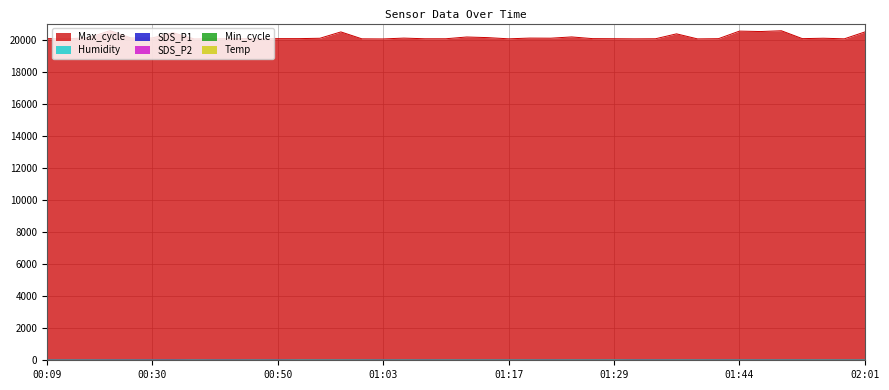

Reading left to right, list all the values displayed in this chart.

SDS_P1: 00:09=15.5	00:17=11.6	00:20=12.5	00:25=15.9	00:27=15.7	00:30=18.0	00:32=20.6	00:35=9.8	00:37=16.8	00:40=15.6	00:45=10.5	00:50=17.2	00:52=6.5	00:55=8.4	00:58=8.0	01:00=9.7	01:03=14.2	01:05=8.7	01:07=13.3	01:10=8.2	01:12=9.9	01:15=9.4	01:17=10.0	01:20=10.9	01:22=13.2	01:24=8.9	01:27=9.8	01:29=6.3	01:32=15.2	01:34=12.5	01:37=8.2	01:39=8.8	01:41=11.2	01:44=10.1	01:47=11.7	01:50=10.5	01:53=10.4	01:56=7.8	01:58=9.4	02:01=8.2
SDS_P2: 00:09=3.5	00:17=4.9	00:20=4.9	00:25=5.0	00:27=4.5	00:30=4.8	00:32=5.6	00:35=5.2	00:37=5.1	00:40=5.0	00:45=4.2	00:50=4.7	00:52=3.3	00:55=3.9	00:58=3.6	01:00=3.8	01:03=3.6	01:05=2.9	01:07=3.8	01:10=3.5	01:12=3.4	01:15=3.4	01:17=3.1	01:20=3.3	01:22=3.8	01:24=2.9	01:27=3.1	01:29=2.9	01:32=3.1	01:34=3.4	01:37=3.4	01:39=3.2	01:41=3.3	01:44=3.0	01:47=3.4	01:50=2.9	01:53=2.8	01:56=3.4	01:58=3.3	02:01=3.4
Temp: 00:09=6.9	00:17=6.8	00:20=6.8	00:25=6.7	00:27=6.7	00:30=6.8	00:32=6.7	00:35=6.8	00:37=6.7	00:40=6.7	00:45=6.7	00:50=6.6	00:52=6.5	00:55=6.5	00:58=6.5	01:00=6.5	01:03=6.4	01:05=6.4	01:07=6.4	01:10=6.4	01:12=6.4	01:15=6.4	01:17=6.4	01:20=6.4	01:22=6.4	01:24=6.4	01:27=6.3	01:29=6.3	01:32=6.3	01:34=6.3	01:37=6.3	01:39=6.3	01:41=6.2	01:44=6.3	01:47=6.3	01:50=6.4	01:53=6.4	01:56=6.3	01:58=6.4	02:01=6.3
Max_cycle: 00:09=20059.0	00:17=20044.0	00:20=20130.0	00:25=20560.0	00:27=20102.0	00:30=20101.0	00:32=20428.0	00:35=20044.0	00:37=20048.0	00:40=20061.0	00:45=20051.0	00:50=20060.0	00:52=20060.0	00:55=20083.0	00:58=20479.0	01:00=20048.0	01:03=20041.0	01:05=20093.0	01:07=20052.0	01:10=20052.0	01:12=20162.0	01:15=20123.0	01:17=20048.0	01:20=20094.0	01:22=20087.0	01:24=20166.0	01:27=20060.0	01:29=20055.0	01:32=20047.0	01:34=20052.0	01:37=20358.0	01:39=20044.0	01:41=20057.0	01:44=20529.0	01:47=20502.0	01:50=20551.0	01:53=20059.0	01:56=20085.0	01:58=20048.0	02:01=20486.0